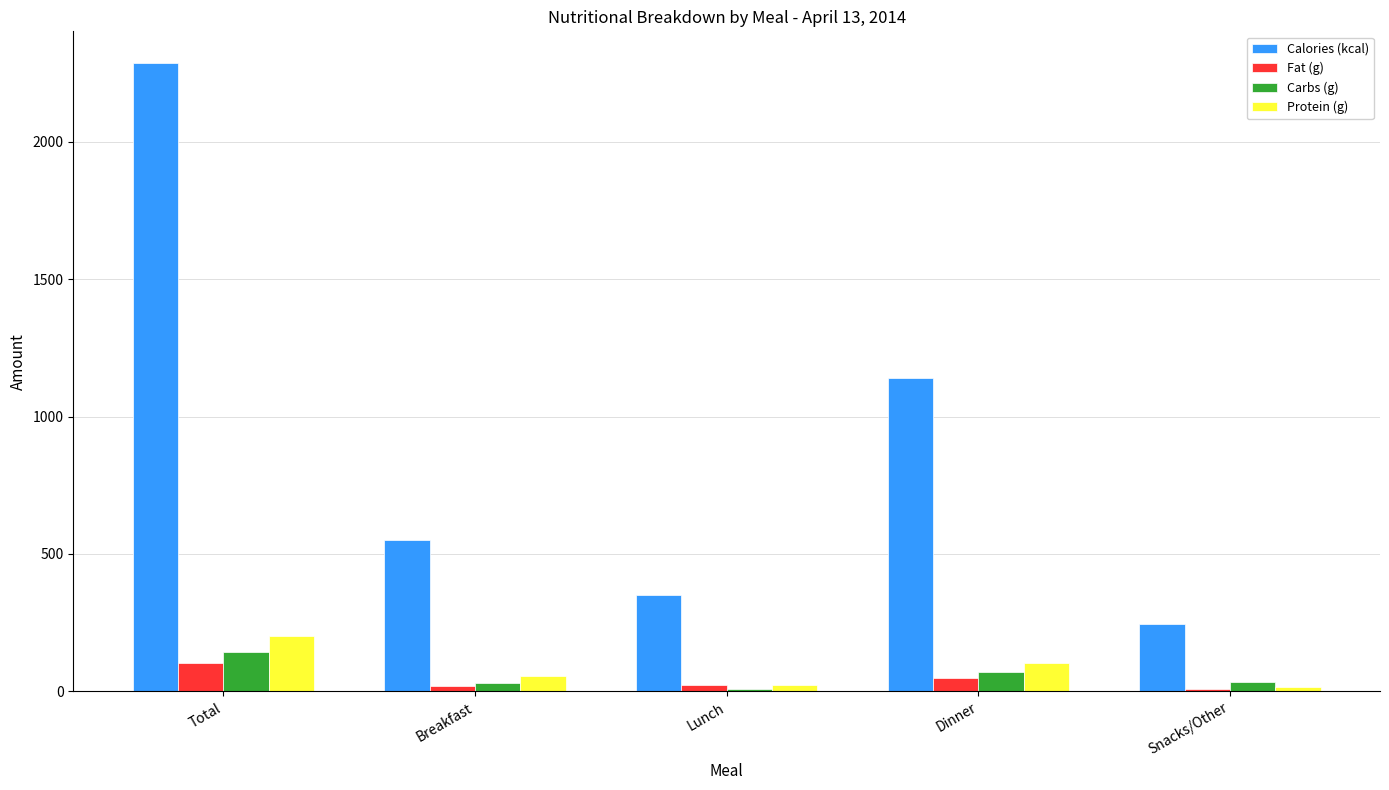

Which series has the widest spread of values?

Calories (kcal)